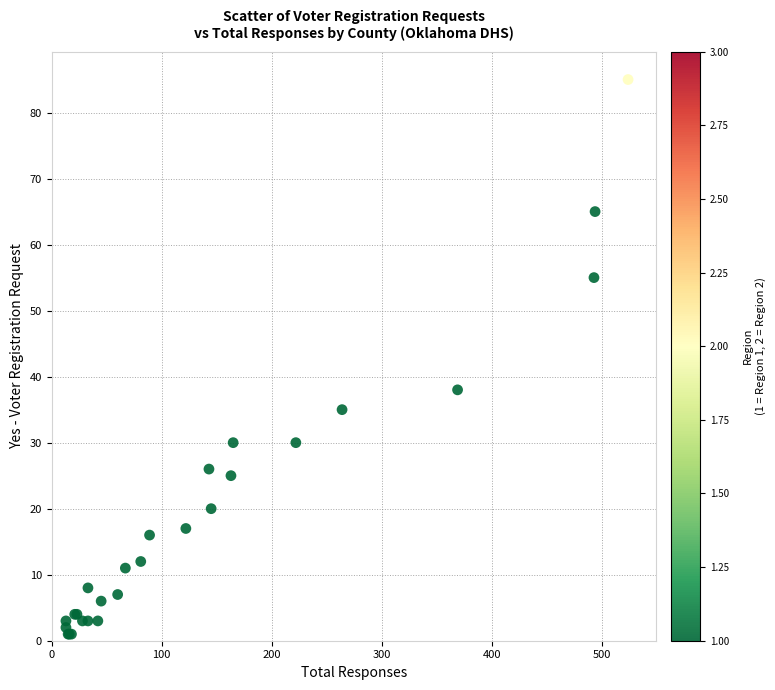

What Y value in the scatter plot is closest to 43?

38